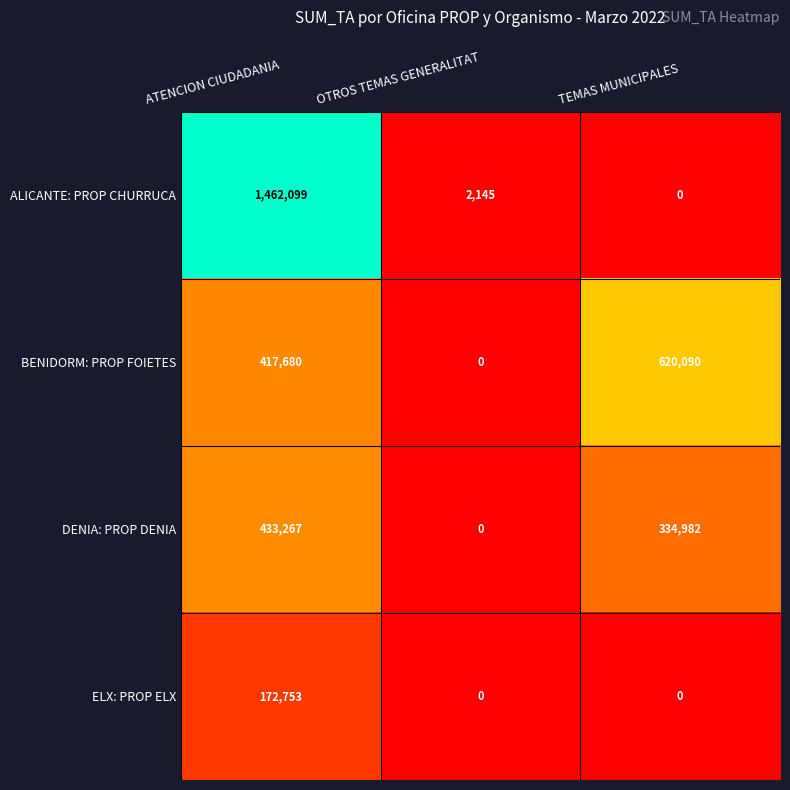

Which series changed the most between OTROS TEMAS GENERALITAT and TEMAS MUNICIPALES?

BENIDORM: PROP FOIETES